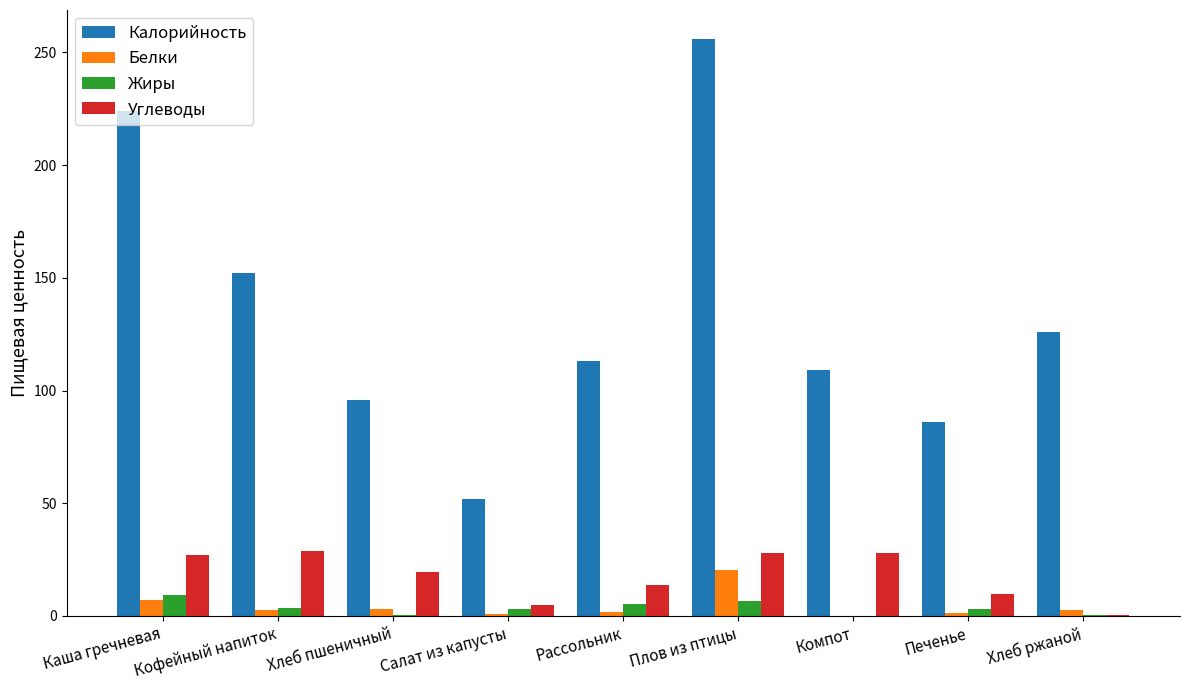

Between Каша гречневая and Рассольник, which series saw the biggest shift?

Калорийность